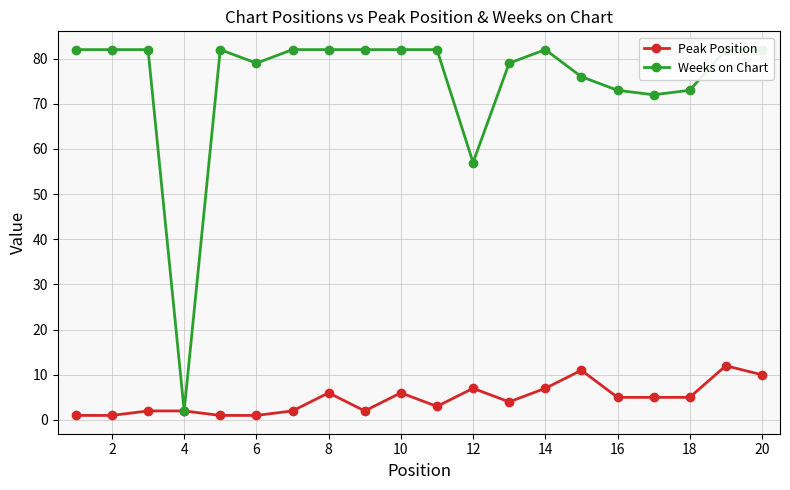

At how many categories does at least one series exceed 62?

18